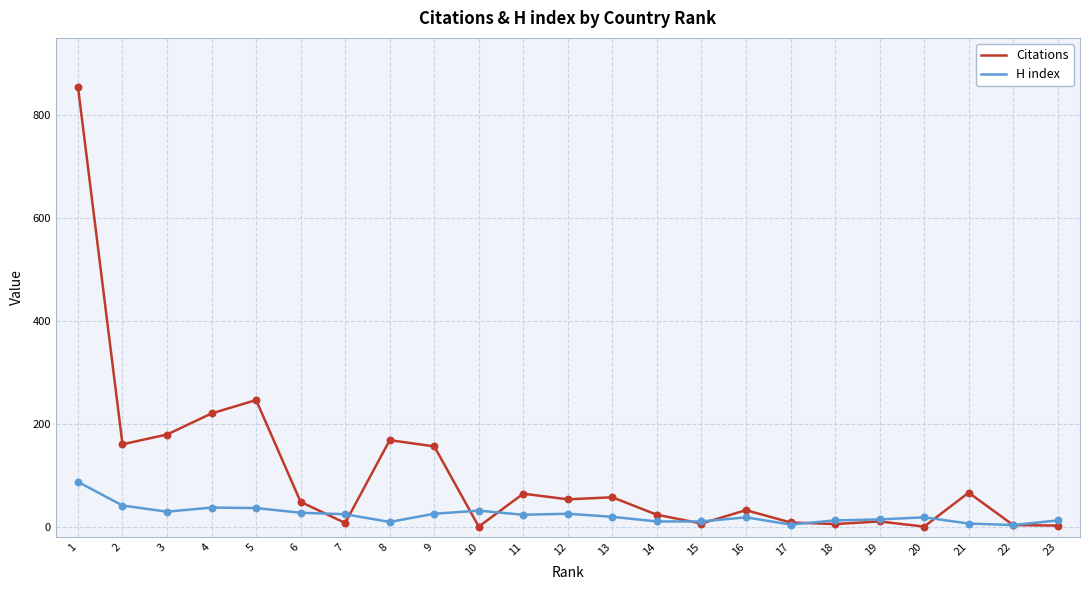

Which series has the largest total across all categories?

Citations